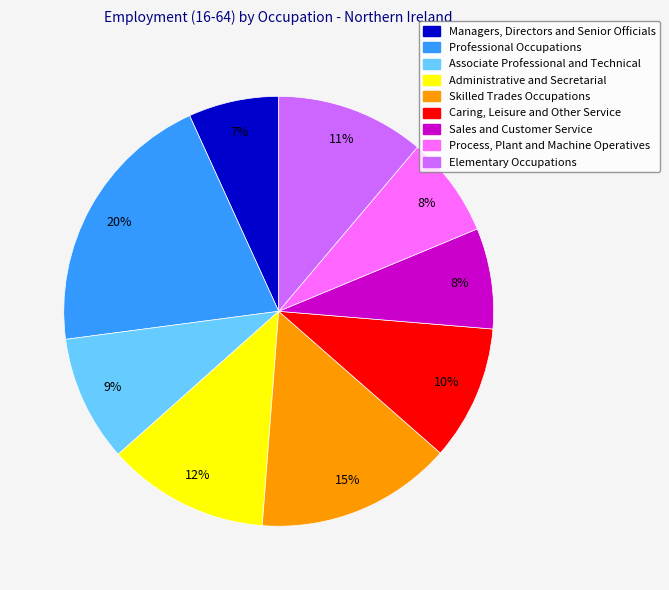

To the nearest percent, what is the average slice percentage?

11%